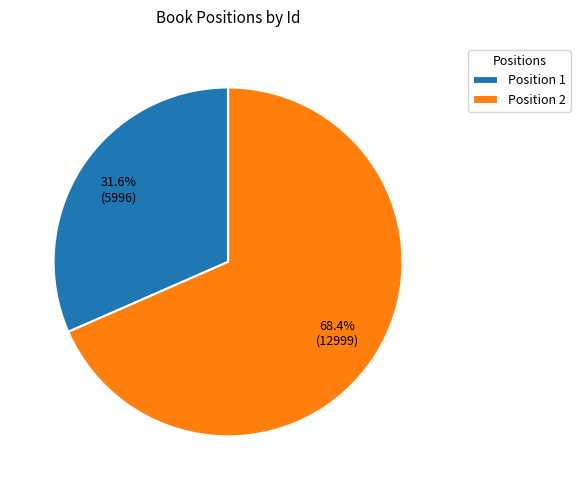

What is the total percentage of Position 2 and Position 1?

100.0%